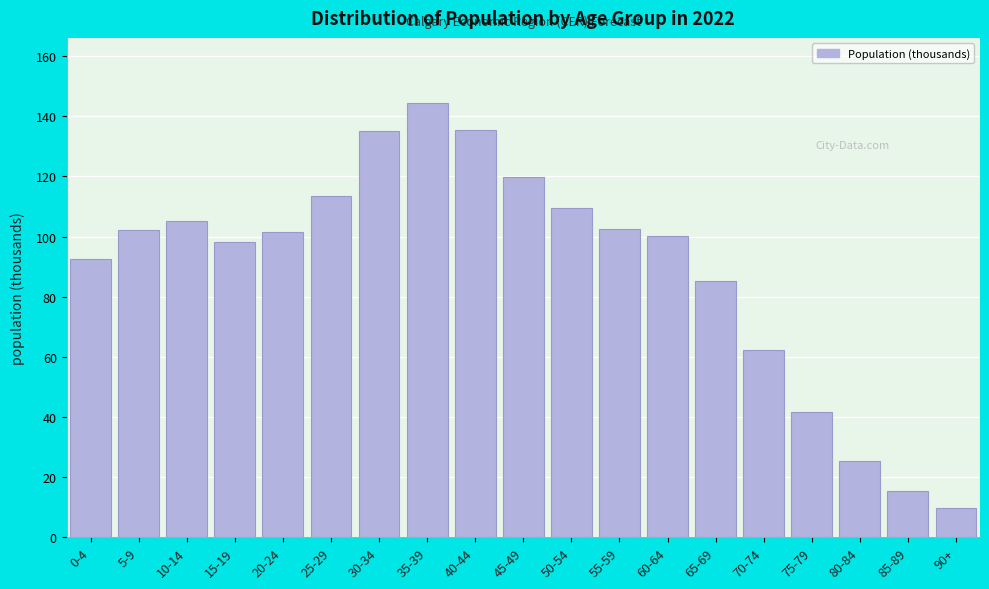

What is the difference between the maximum and minimum values?

134.6